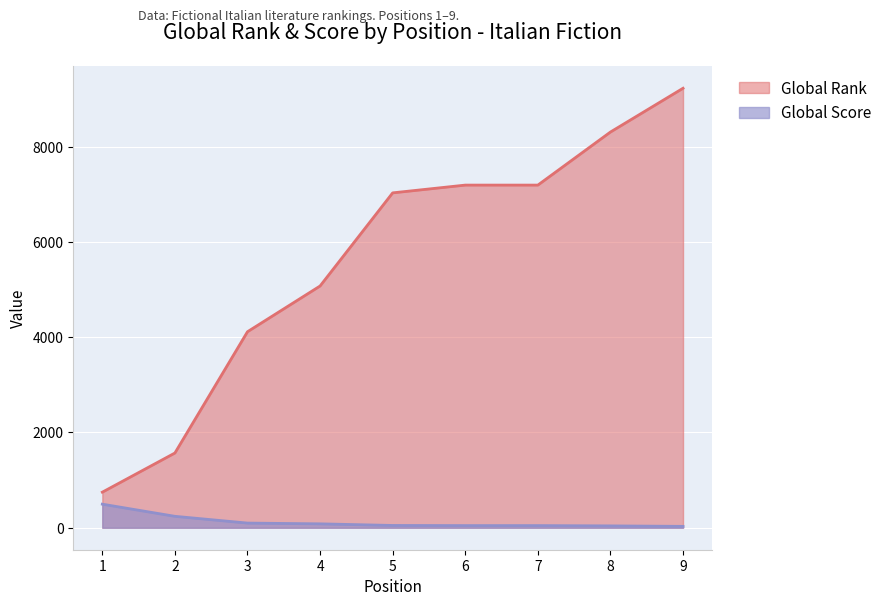

Reading right to left, what are all the values shown in this chart?

Global Rank: 9226	8307	7193	7193	7030	5075	4115	1569	747
Global Score: 29	39	45	45	48	82	98	240	495